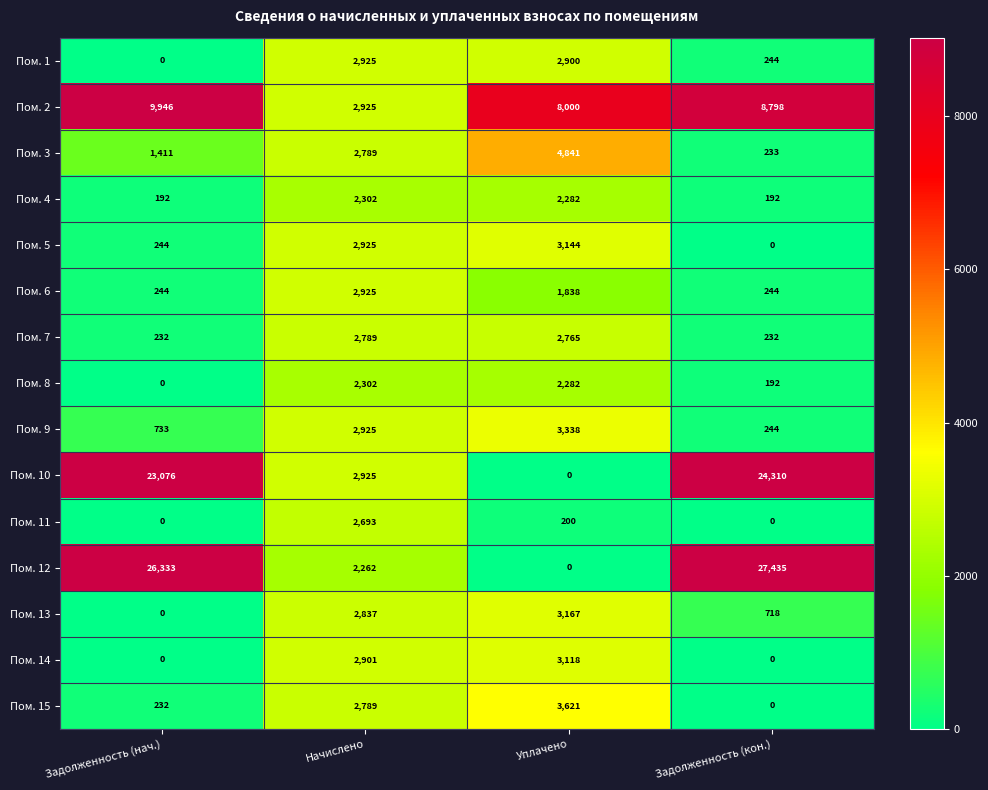

Which category has the highest value in the Пом. 2 series?

Задолженность (нач.)